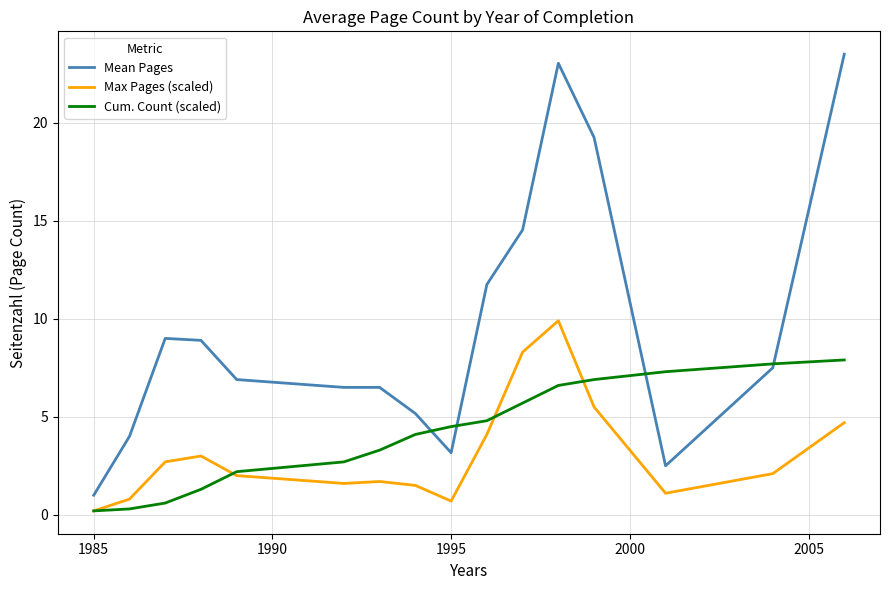

True or false: Max Pages (scaled) and Mean Pages cross at least once.

False